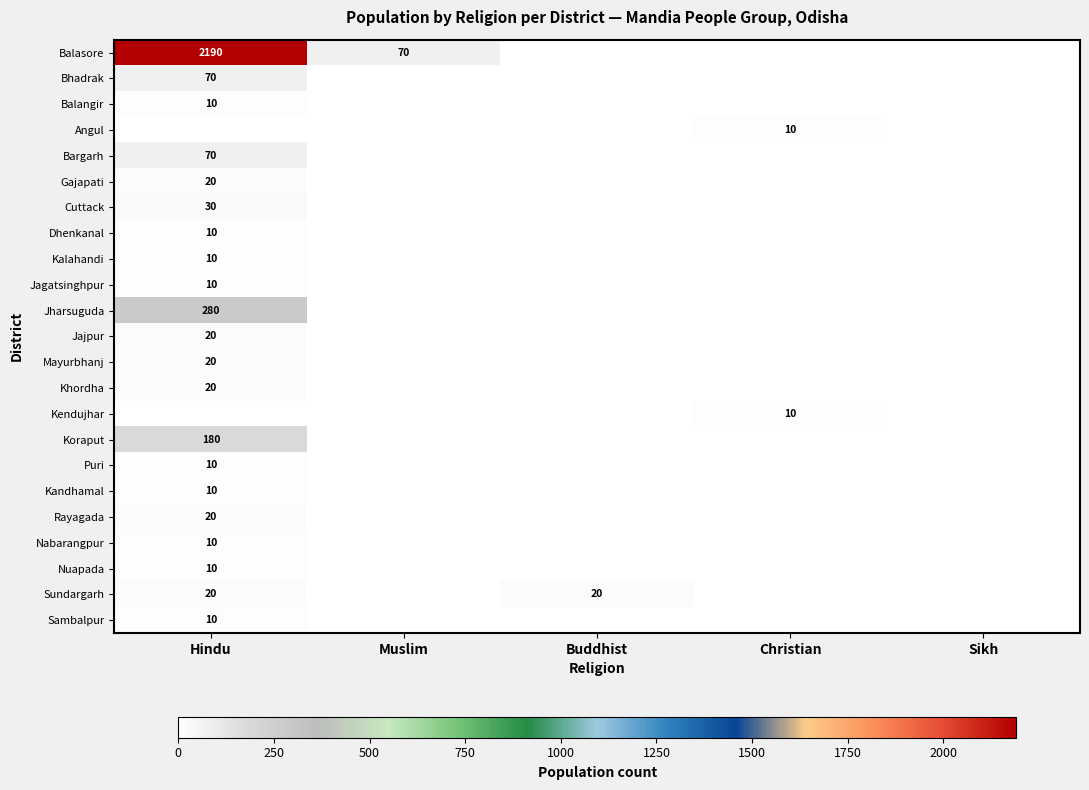

At how many categories does at least one series exceed 2076?

1